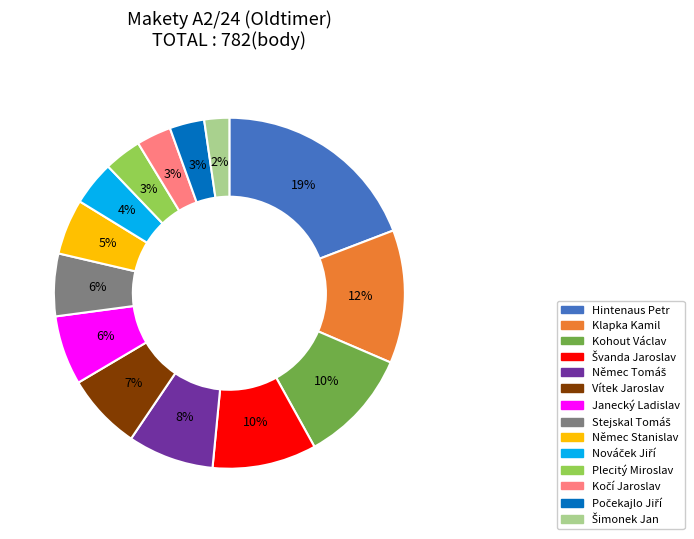

The Plecitý Miroslav slice represents 17% of the pie. True or false?

False